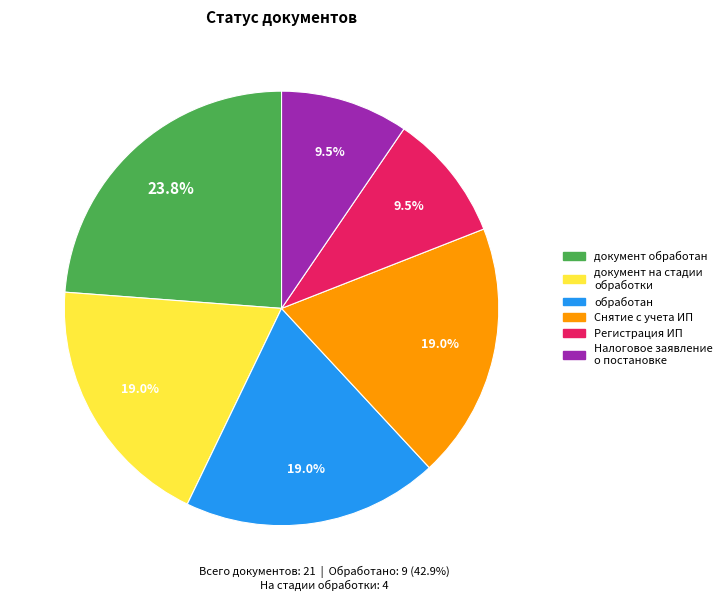

Do документ обработан and Налоговое заявление о постановке together represent more than half of the pie?

No